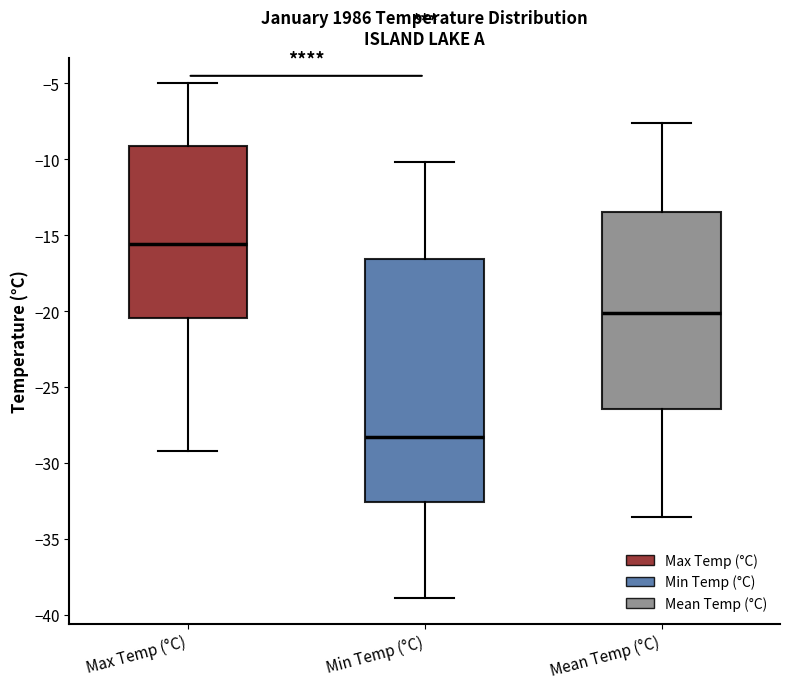

Which box's median line is the lowest?

Min Temp (°C)